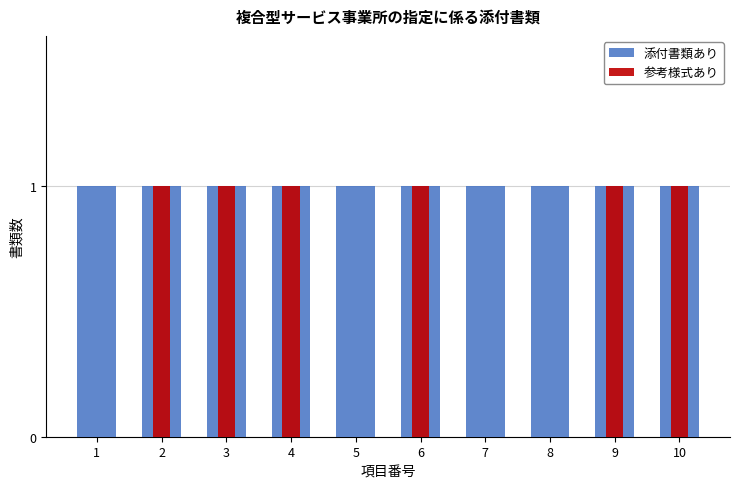

List the labels in order of 添付書類あり value, smallest first.

1, 2, 3, 4, 5, 6, 7, 8, 9, 10